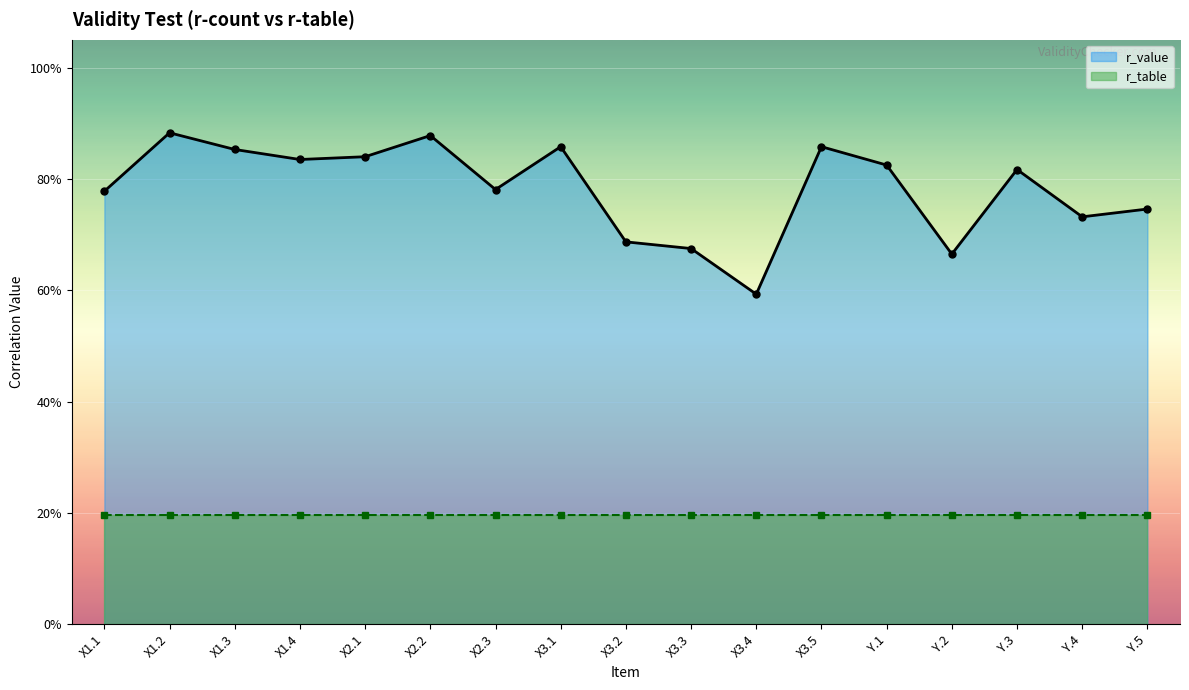

What value does the r_value series have at X3.2?

0.7